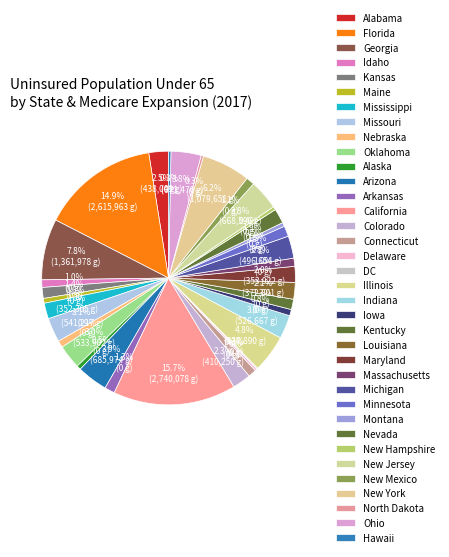

Count the number of slices in the pie.

36